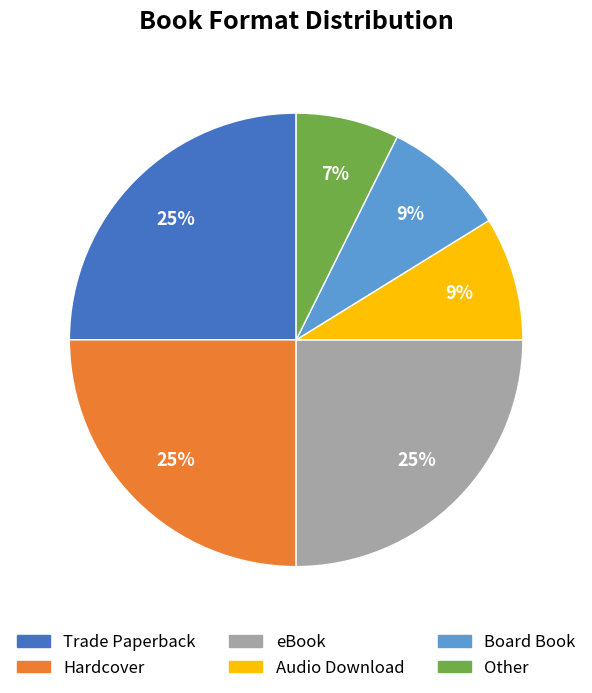

What percentage is the Audio Download slice, to the nearest percent?

9%